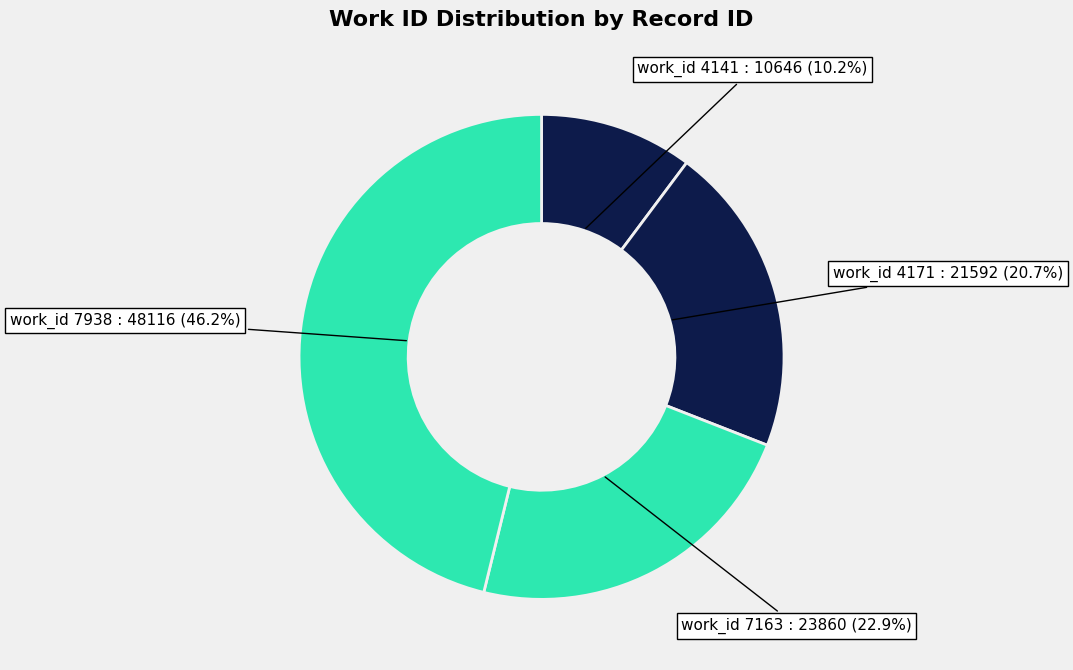

Count the number of slices in the pie.

4